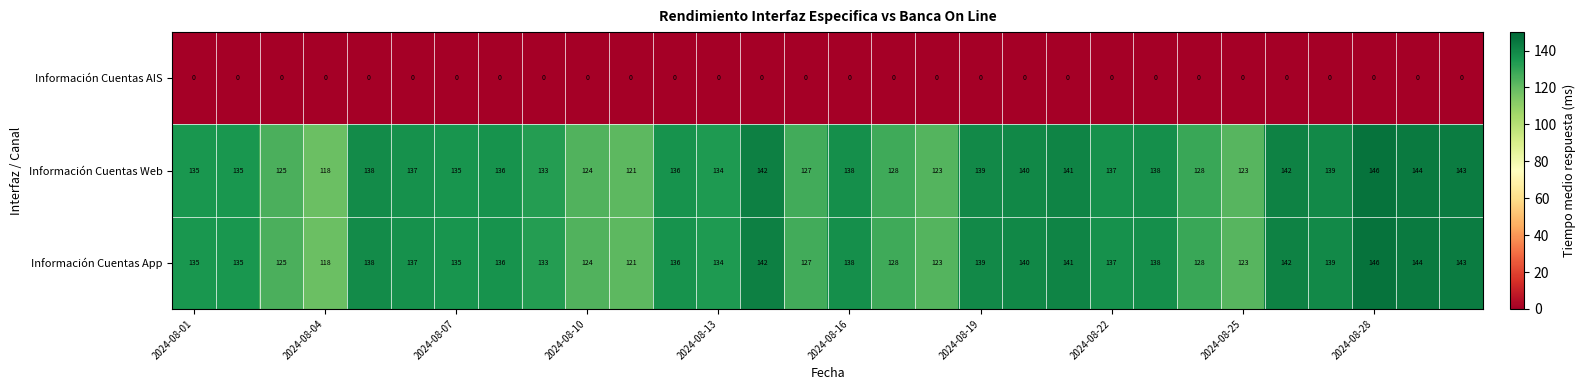

At how many categories does at least one series exceed 7?

30